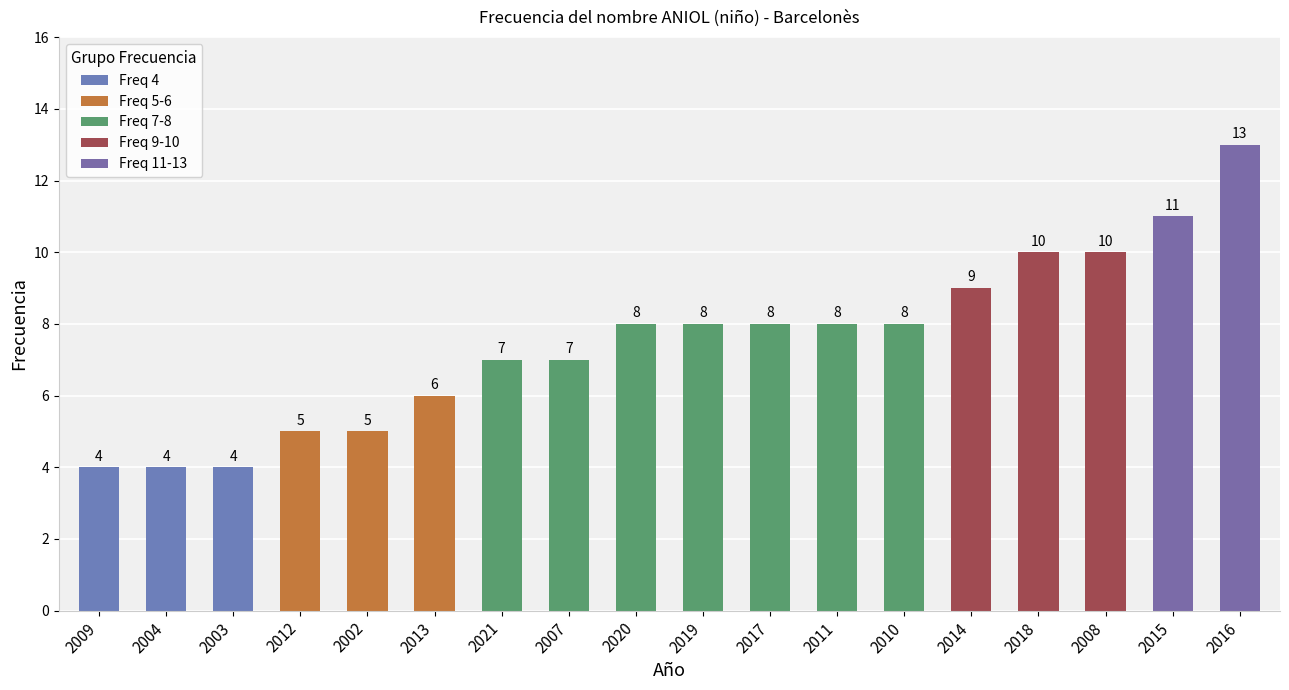

Count the values in the range 5 to 9.

11